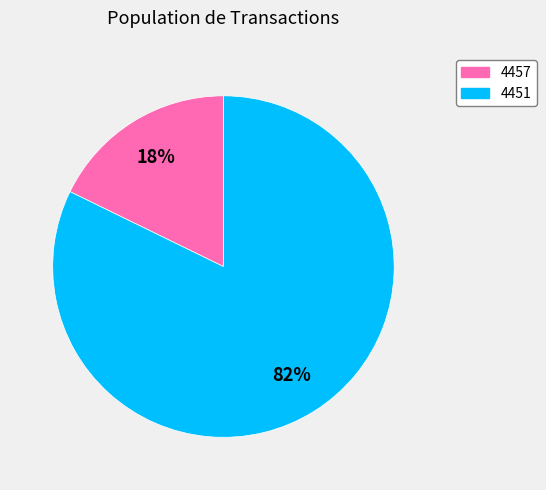

Is it true that 4451 is 82% of the pie?

True